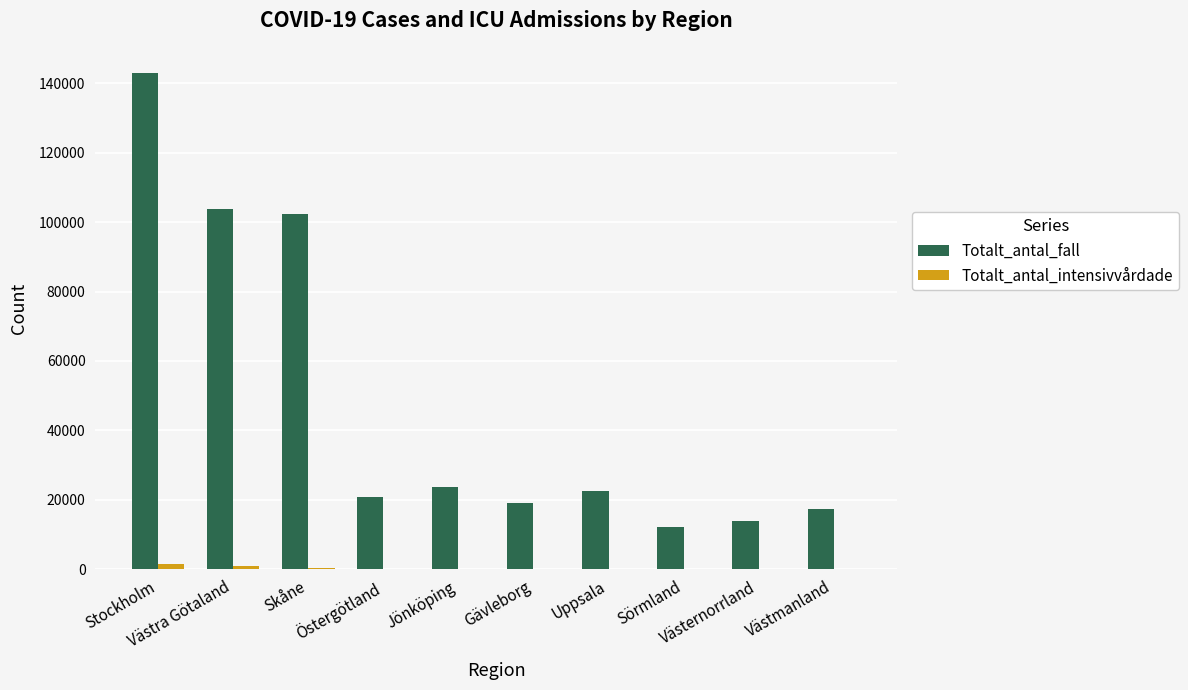

Is the value of Totalt_antal_fall at Västra Götaland greater than the value of Totalt_antal_intensivvårdade at Västra Götaland?

Yes